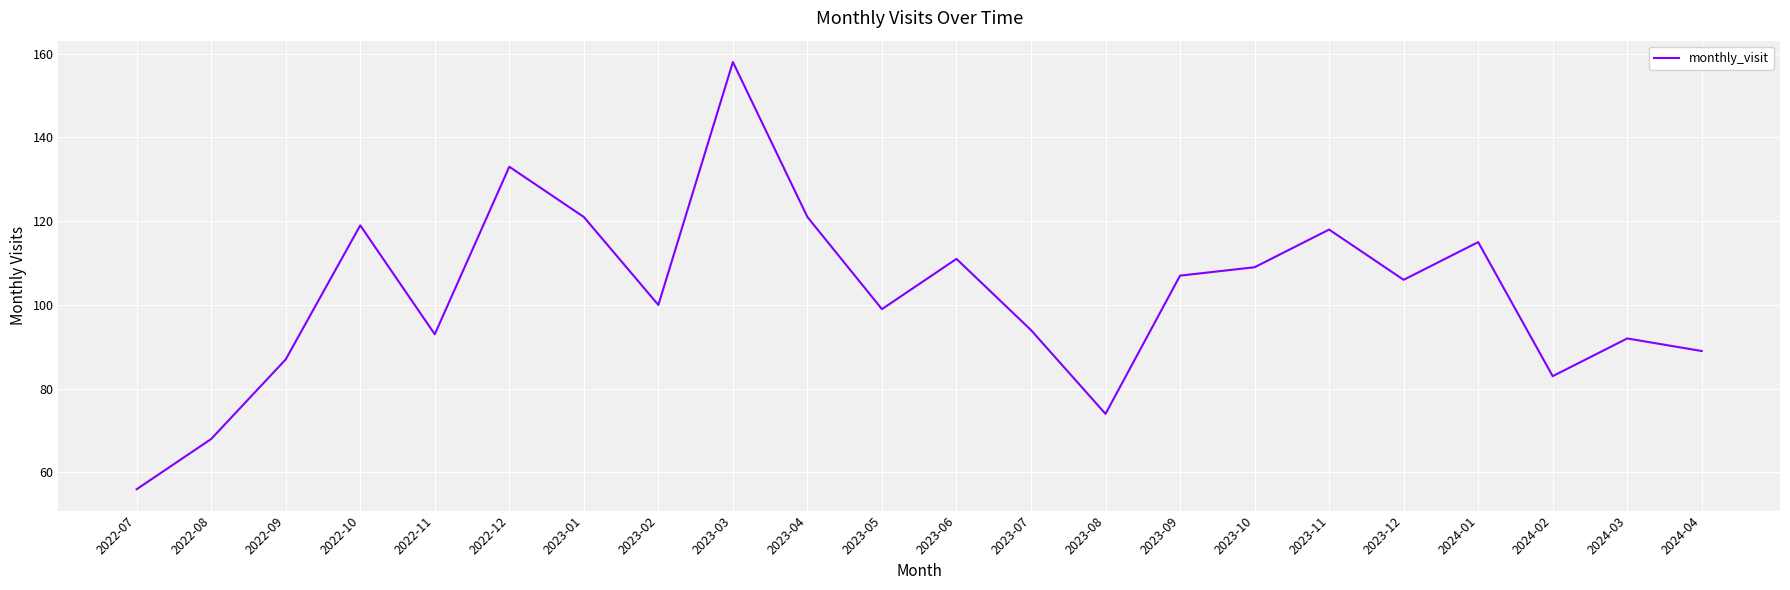

Count the number of data series in this chart.

1